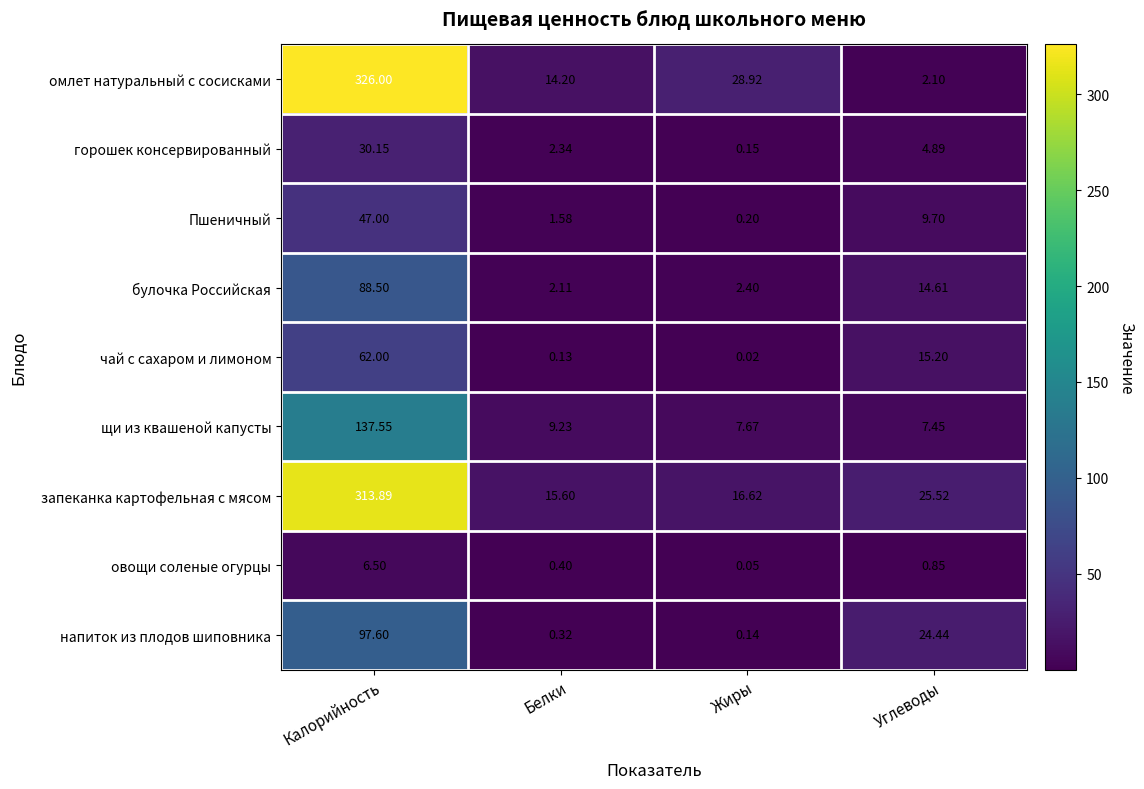

Count the number of categories in the chart.

4